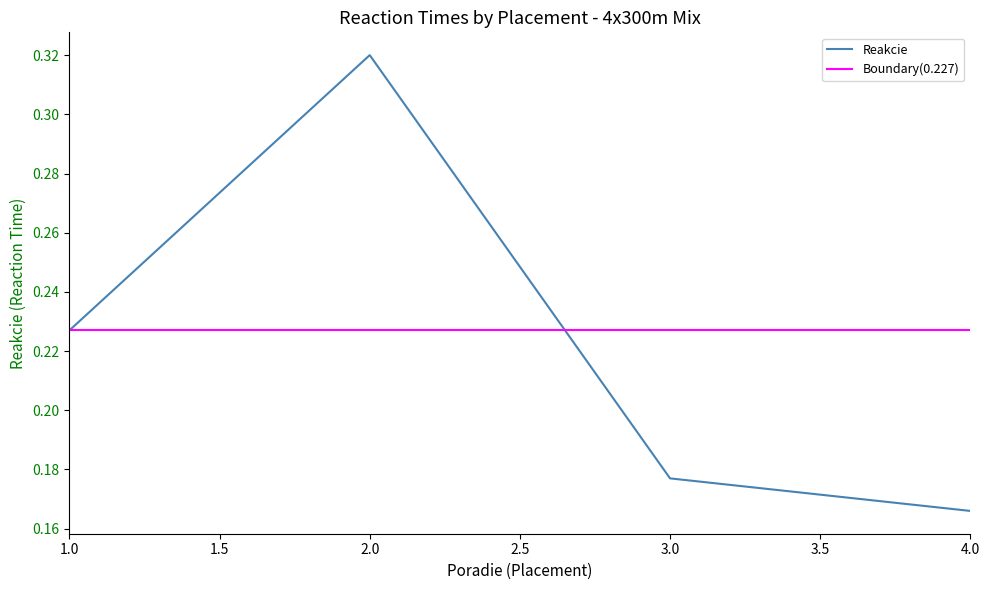

Reading left to right, what are all the values shown in this chart?

0.2	0.3	0.2	0.2